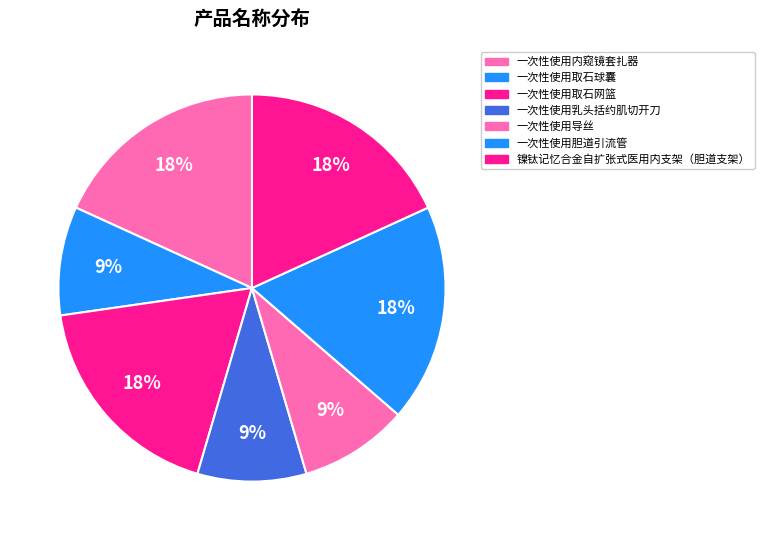

Is there a majority slice in this chart?

No